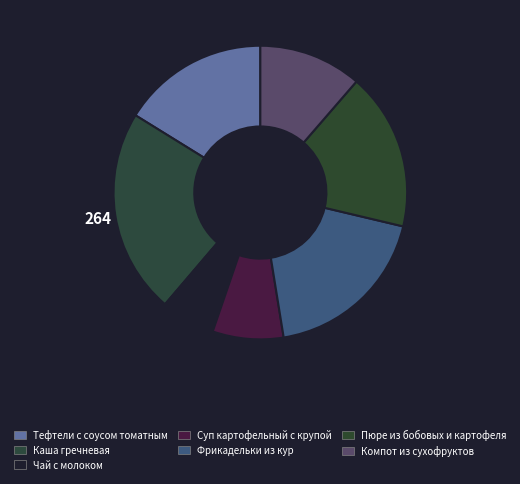

How many segments does this pie chart have?

7